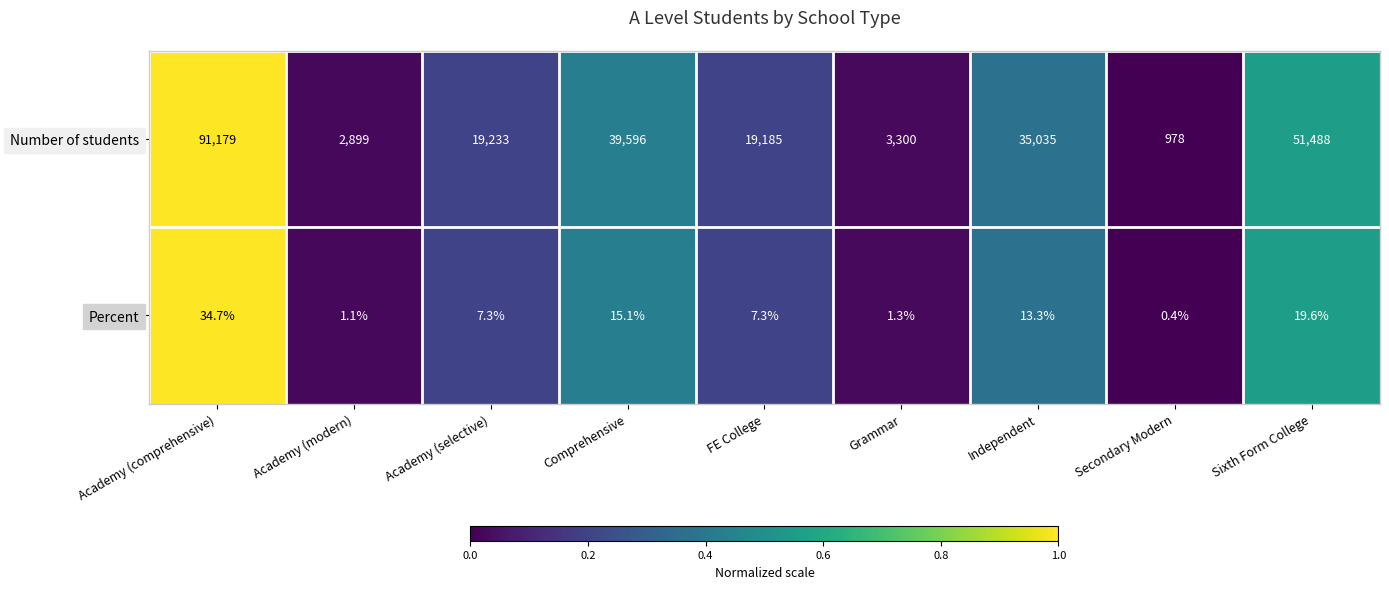

What is the difference between the second highest and minimum values in the Percent series?

19.2